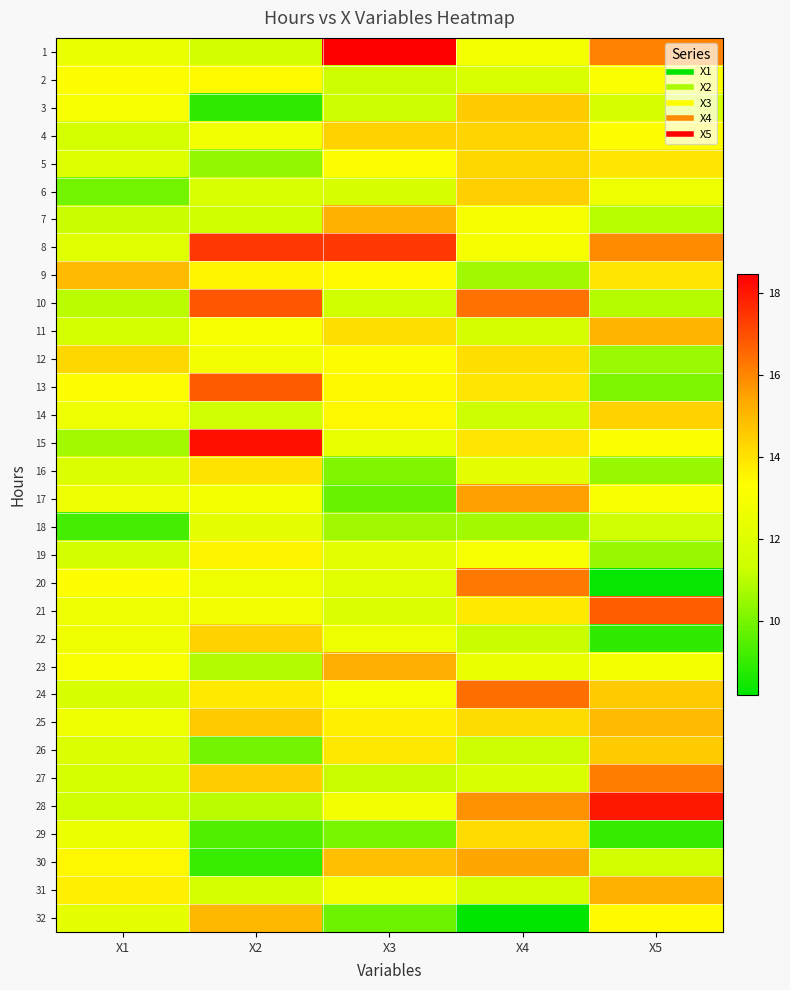

What is the difference between the highest and lowest values at X2?

9.2